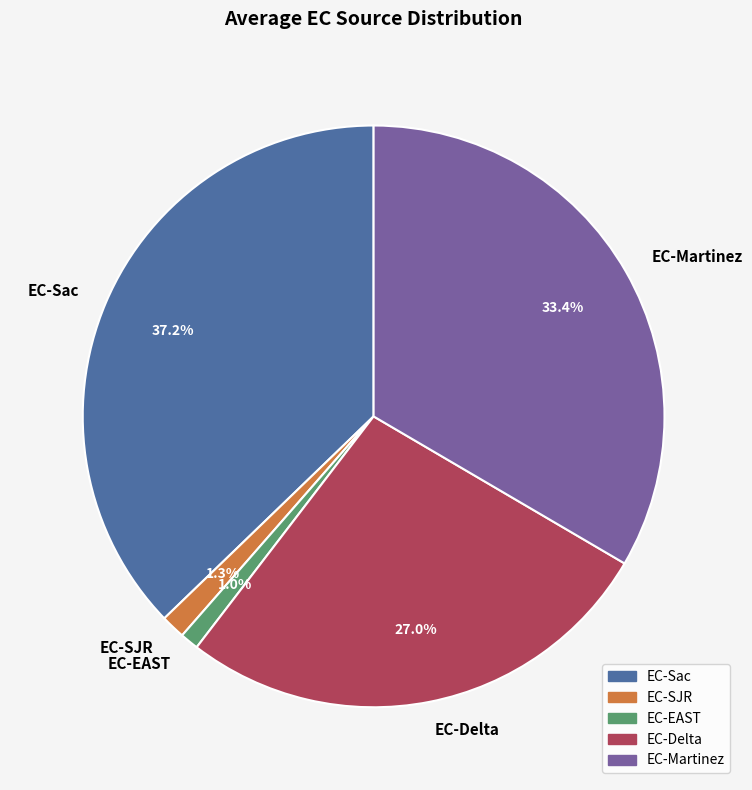

Count the number of slices in the pie.

5